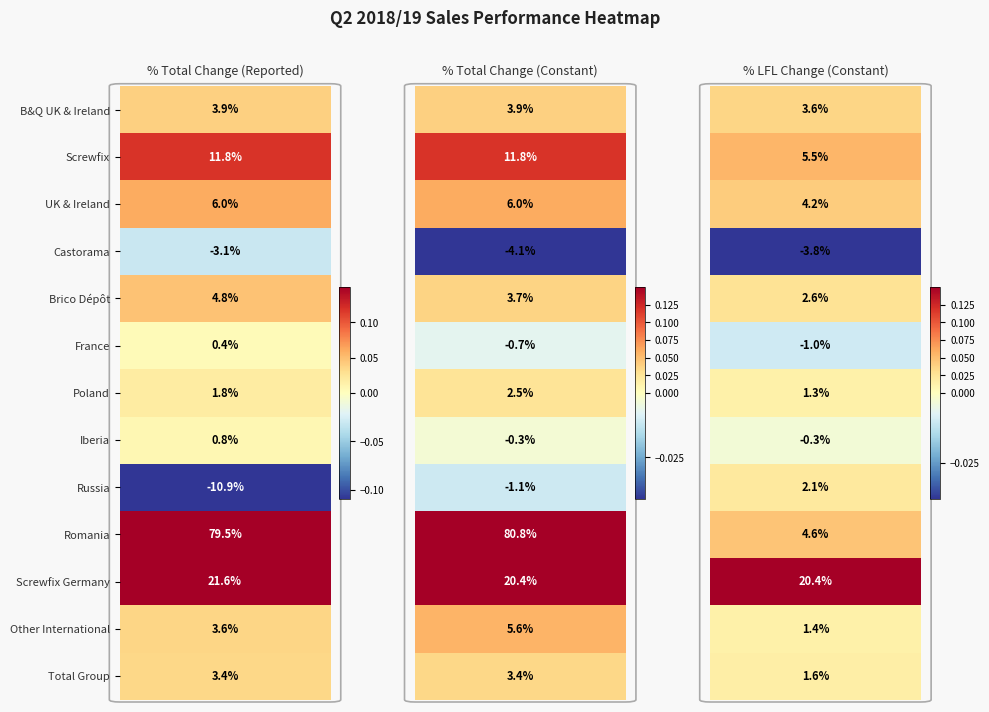

What is the minimum value shown in the chart?

-0.1